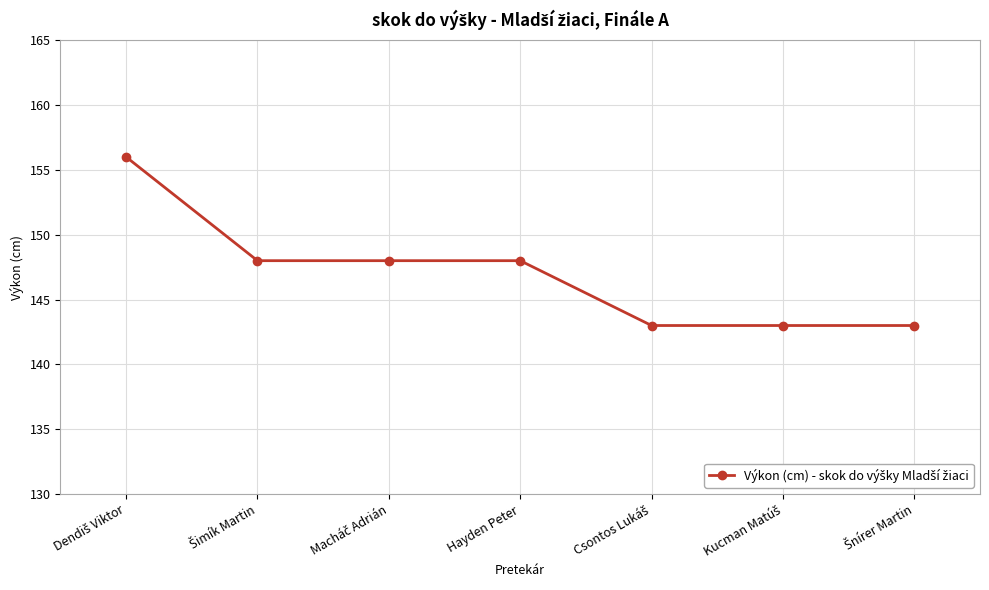

Does the chart have visible grid lines?

Yes